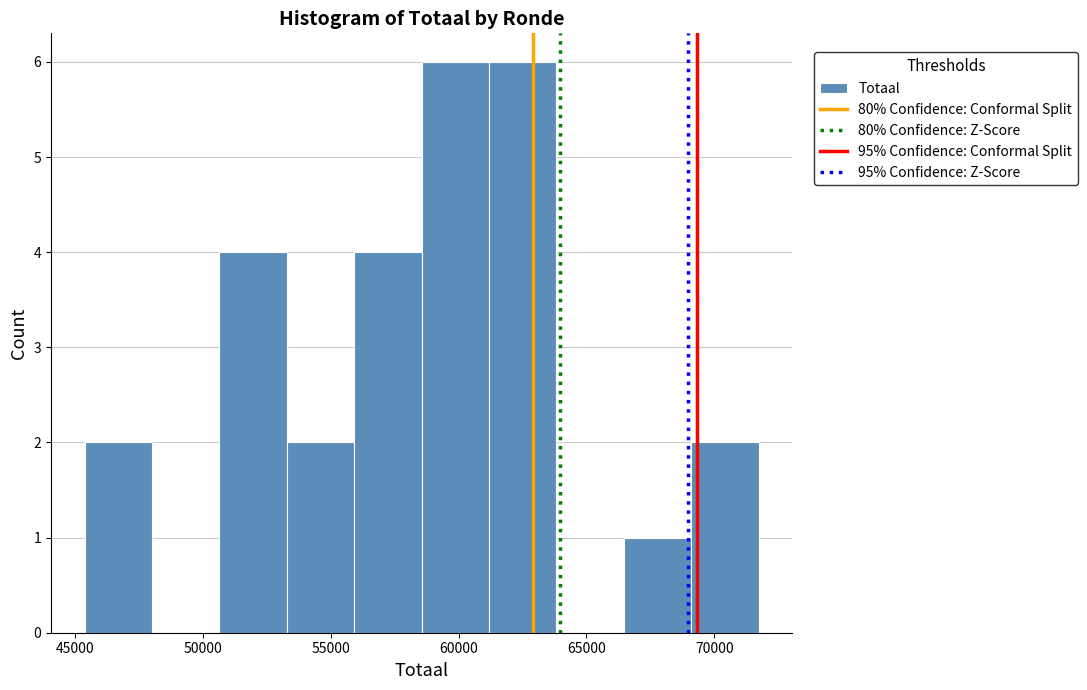

What is the height of the bar covering 58500 to 61000 on the x-axis? Neither the bar edges nor the heights are printed on the chart, so give them approximately, as read against the axes.

6